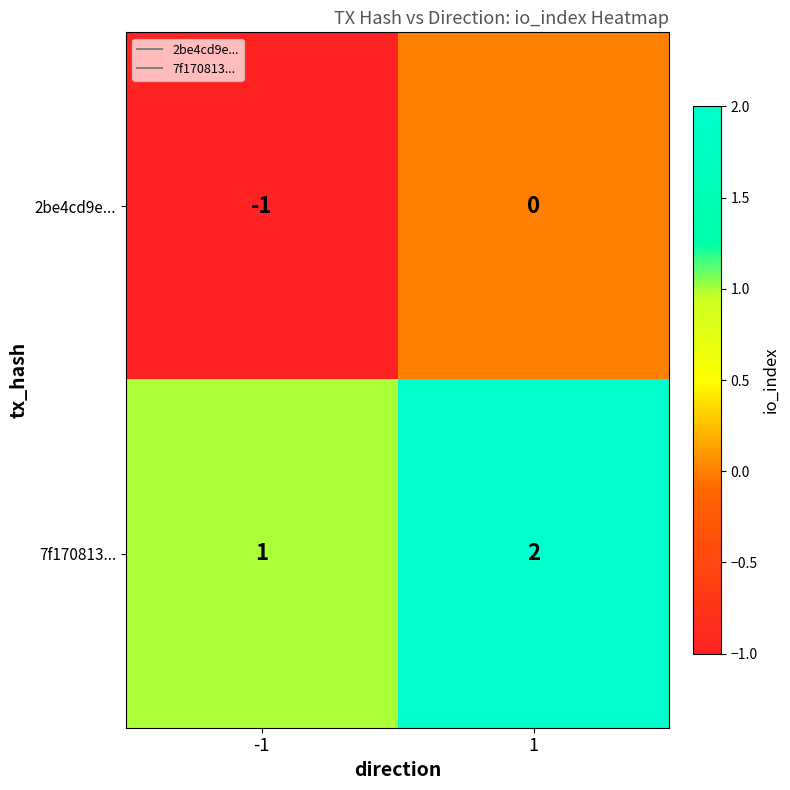

Rank the series by their average value, from lowest to highest.

2be4cd9e..., 7f170813...